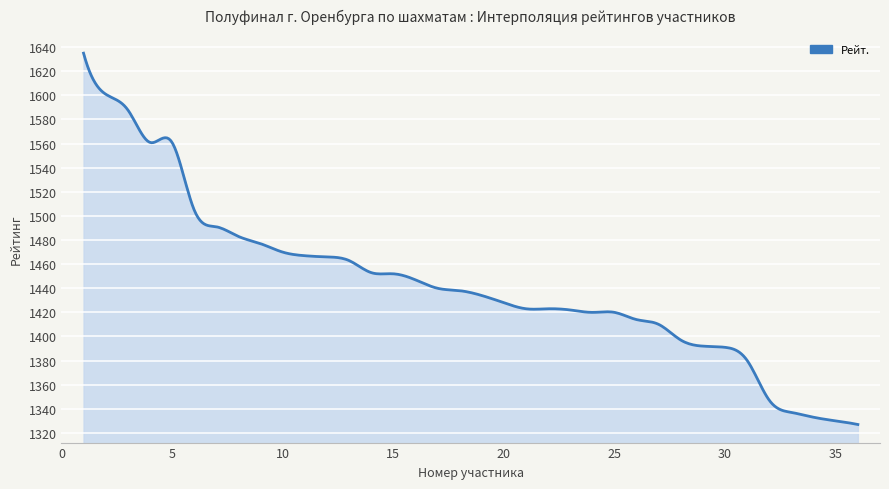

What is the difference between the maximum and minimum values?

308.0